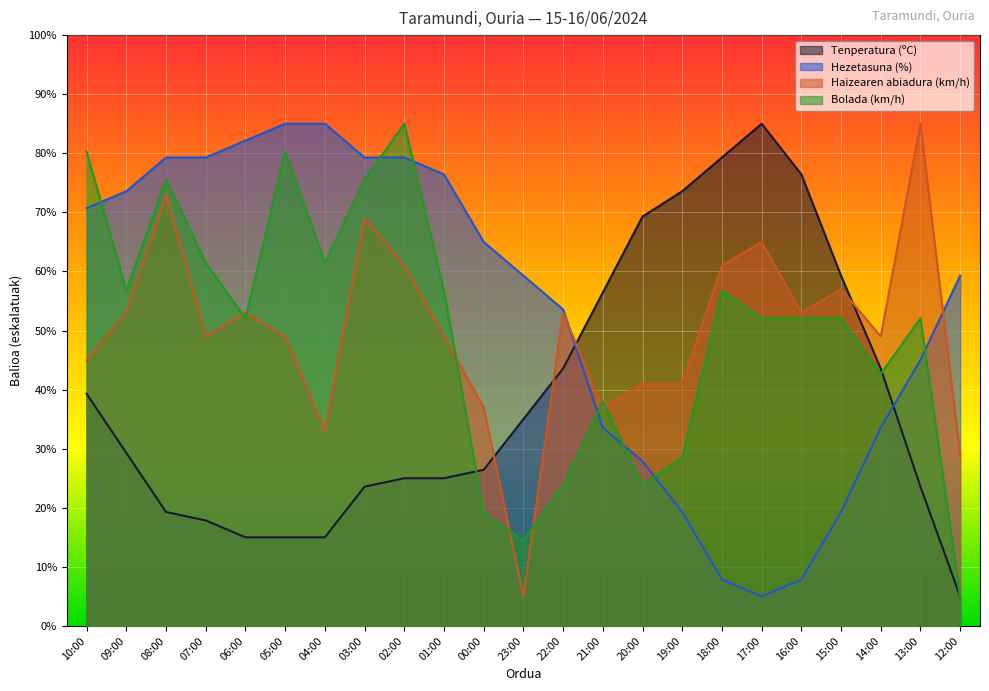

What is the maximum value for Haizearen abiadura (km/h)?

85.0